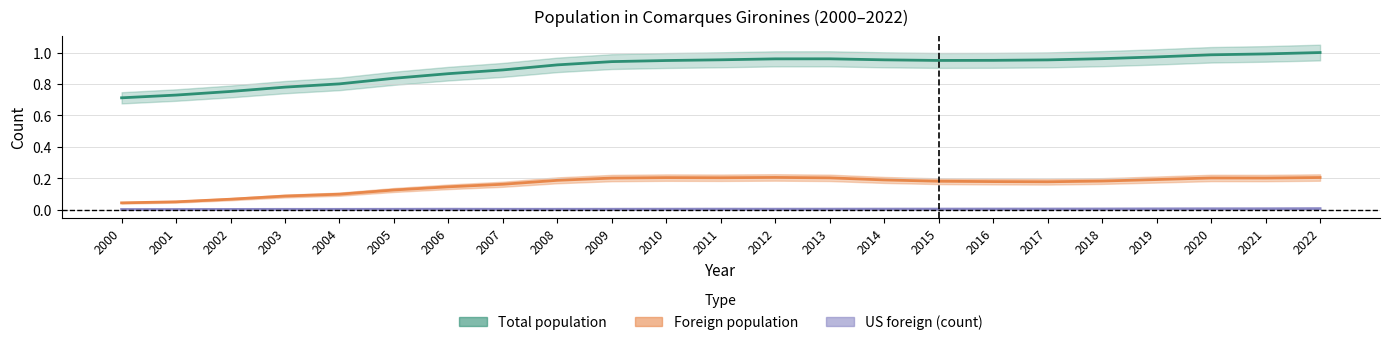

Where is US foreign (count) nearest to the value 0?

2000